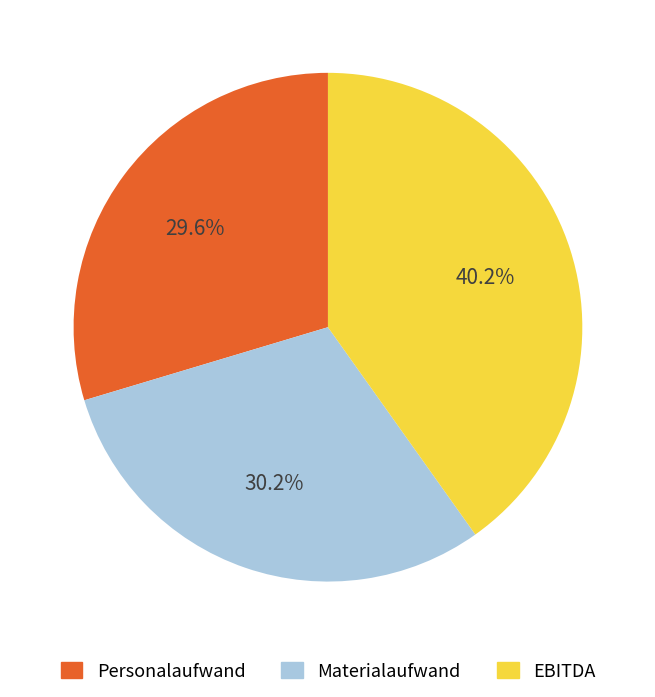

To the nearest percent, what portion does Materialaufwand represent?

30%